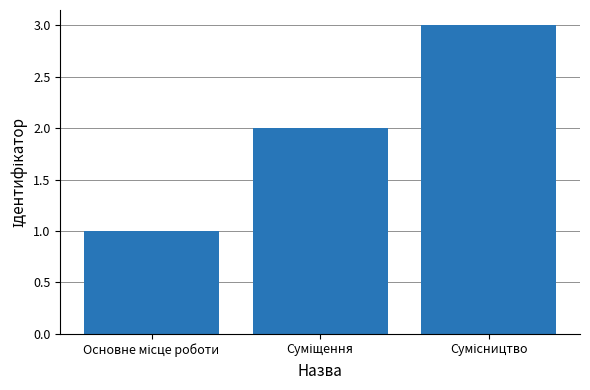

What is the greatest value displayed?

3